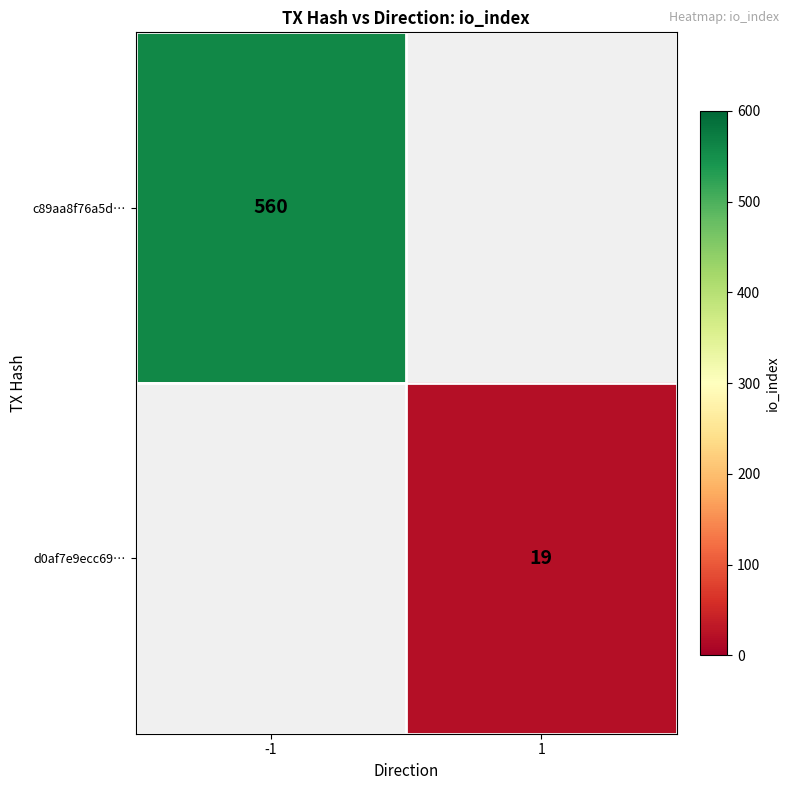

Count the number of data series in this chart.

2